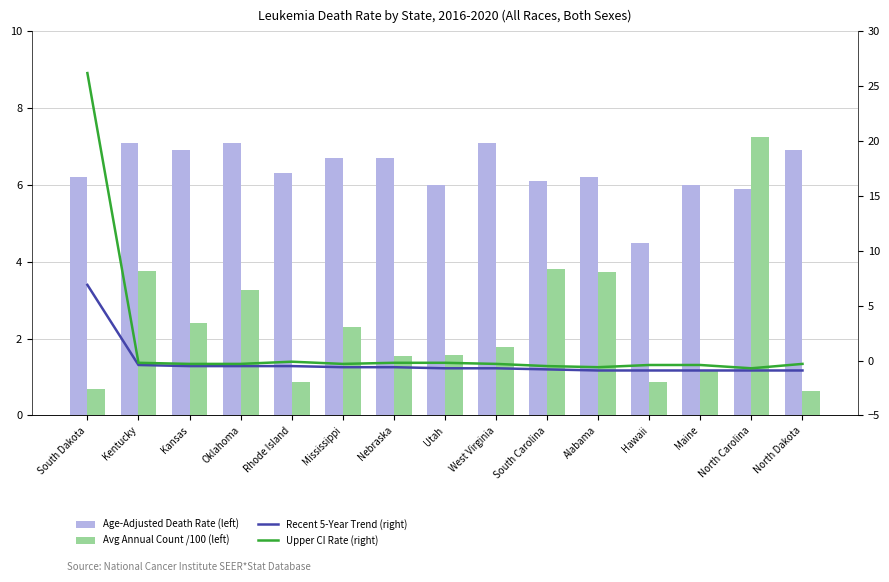

What is the value of the Age-Adjusted Death Rate (left) bar at the 13th from the left?

6.0